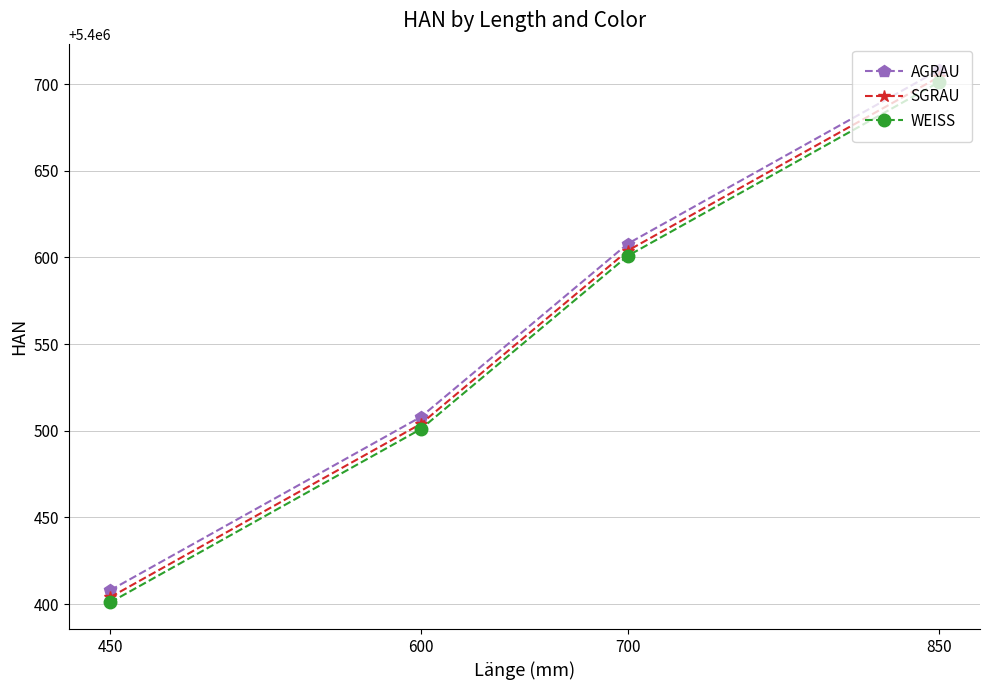

At 450, list the series in order from smallest to largest.

WEISS, SGRAU, AGRAU